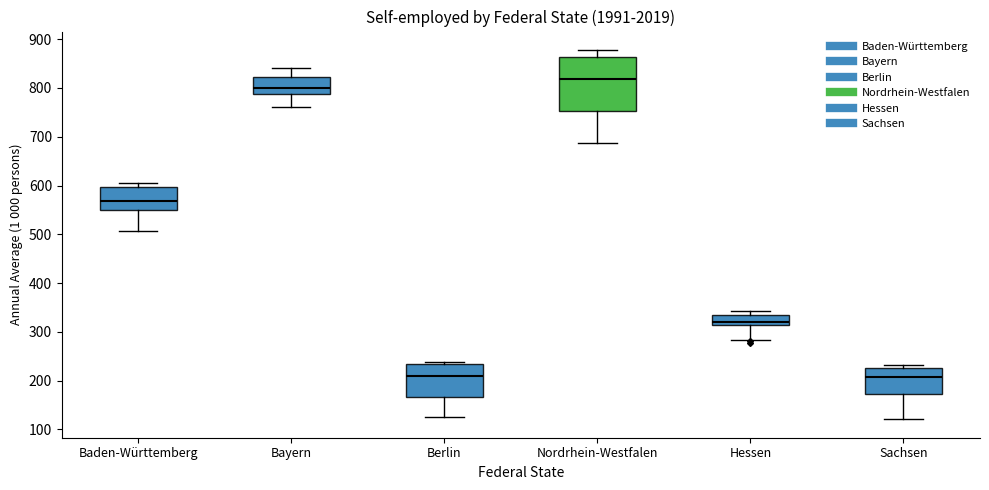

Which box has the highest median line?

Nordrhein-Westfalen